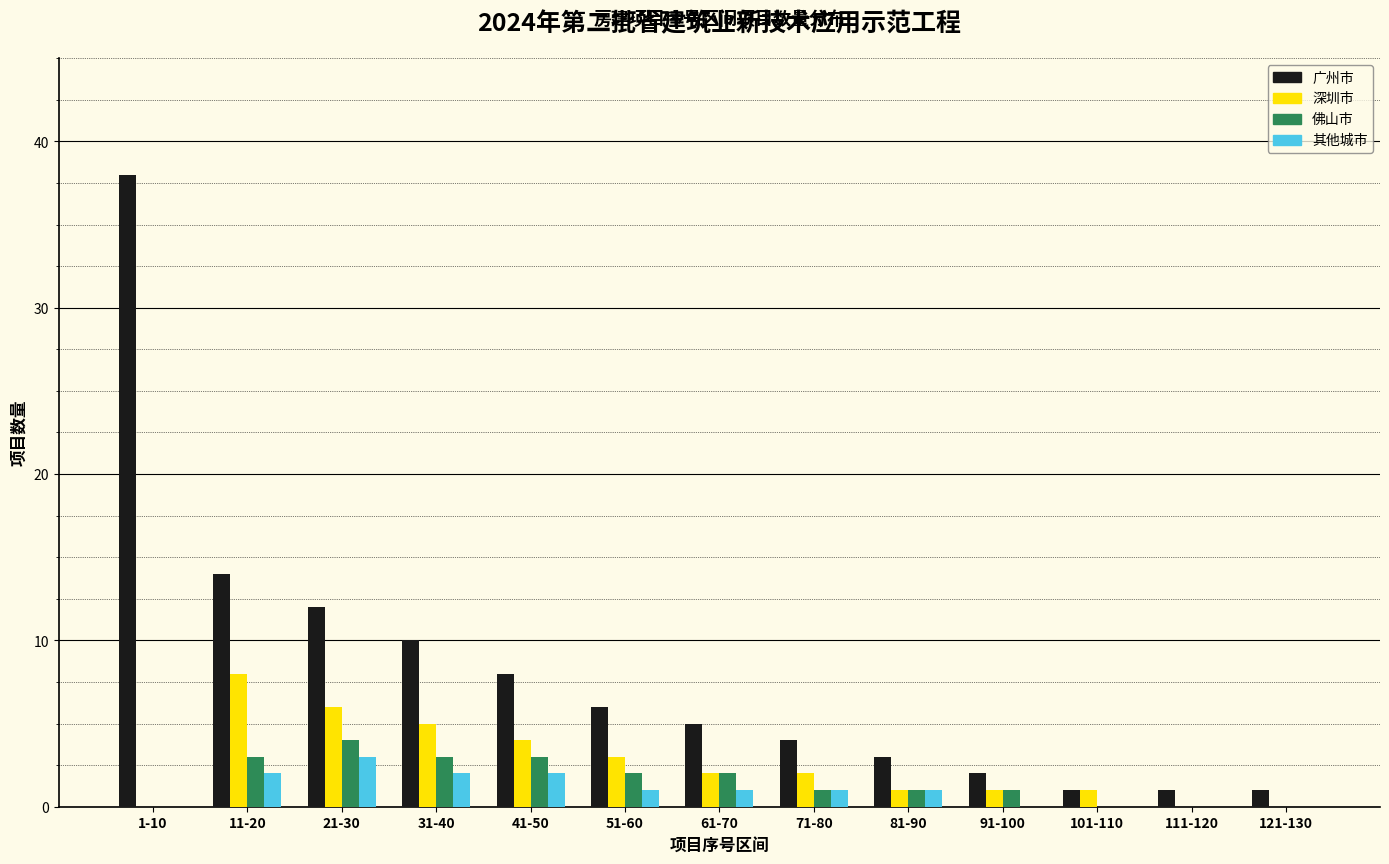

True or false: 深圳市 has a value of 6 at 21-30.

True